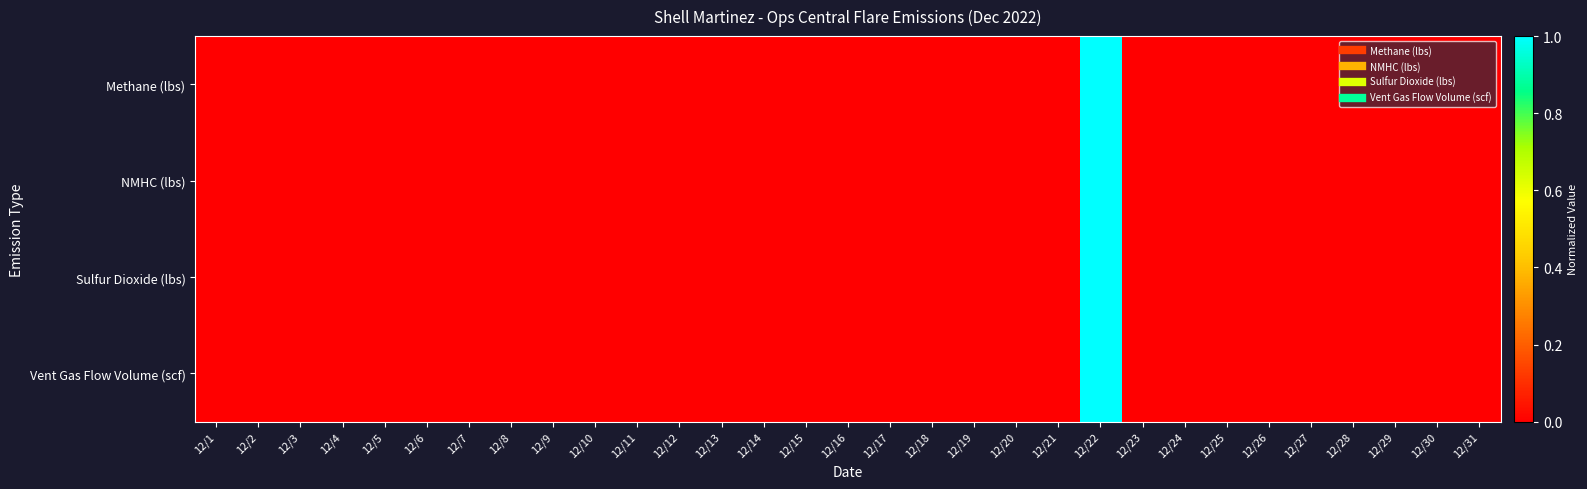

Which has a higher value, 12/27 or 12/3?

12/27